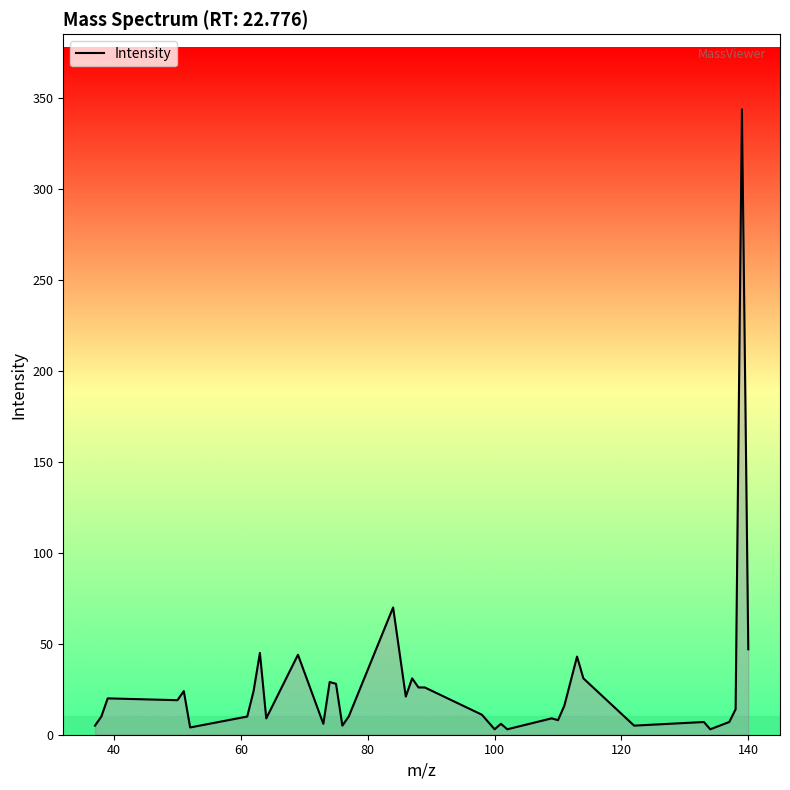

Does the chart have visible grid lines?

No